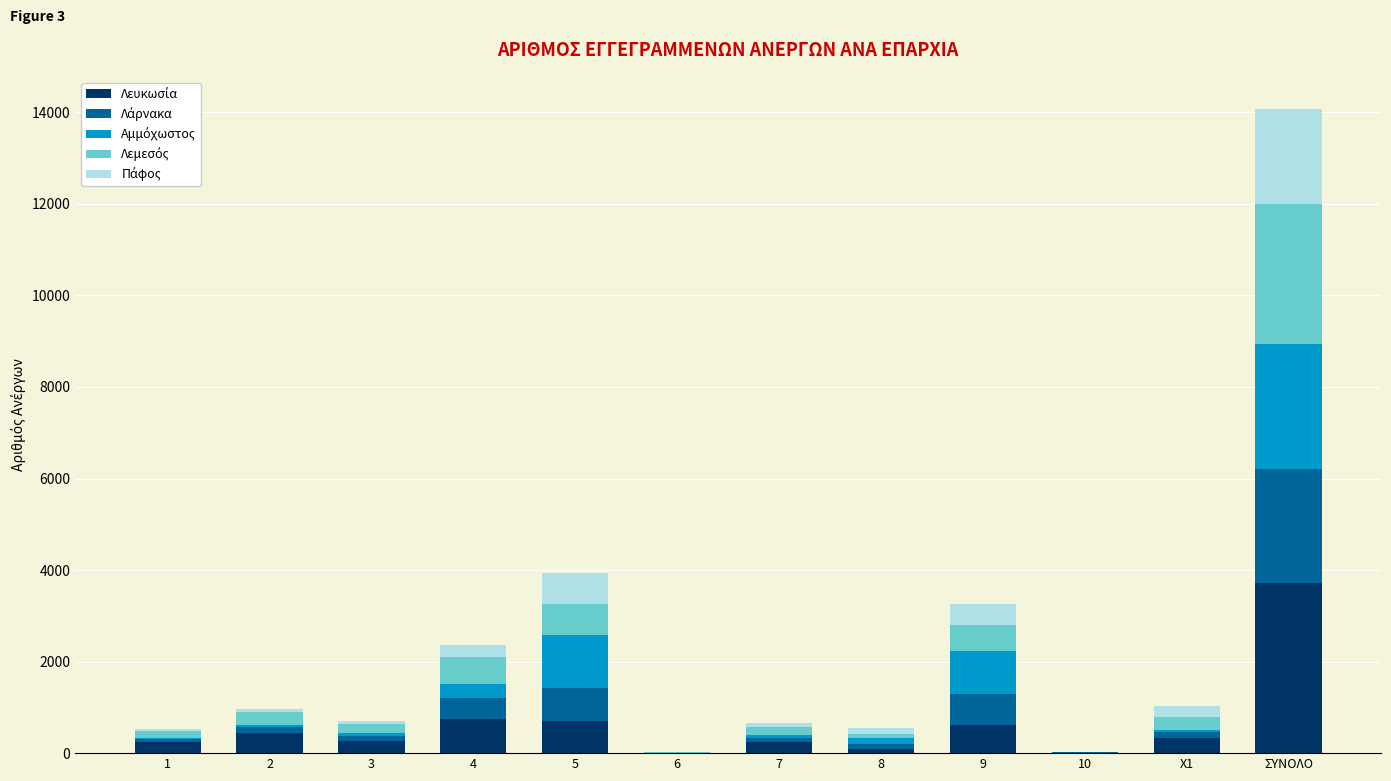

How many distinct data groups are displayed?

5